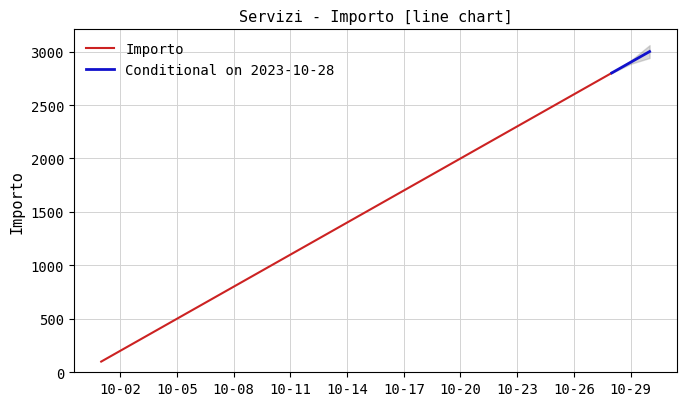

What is the average value?

1550